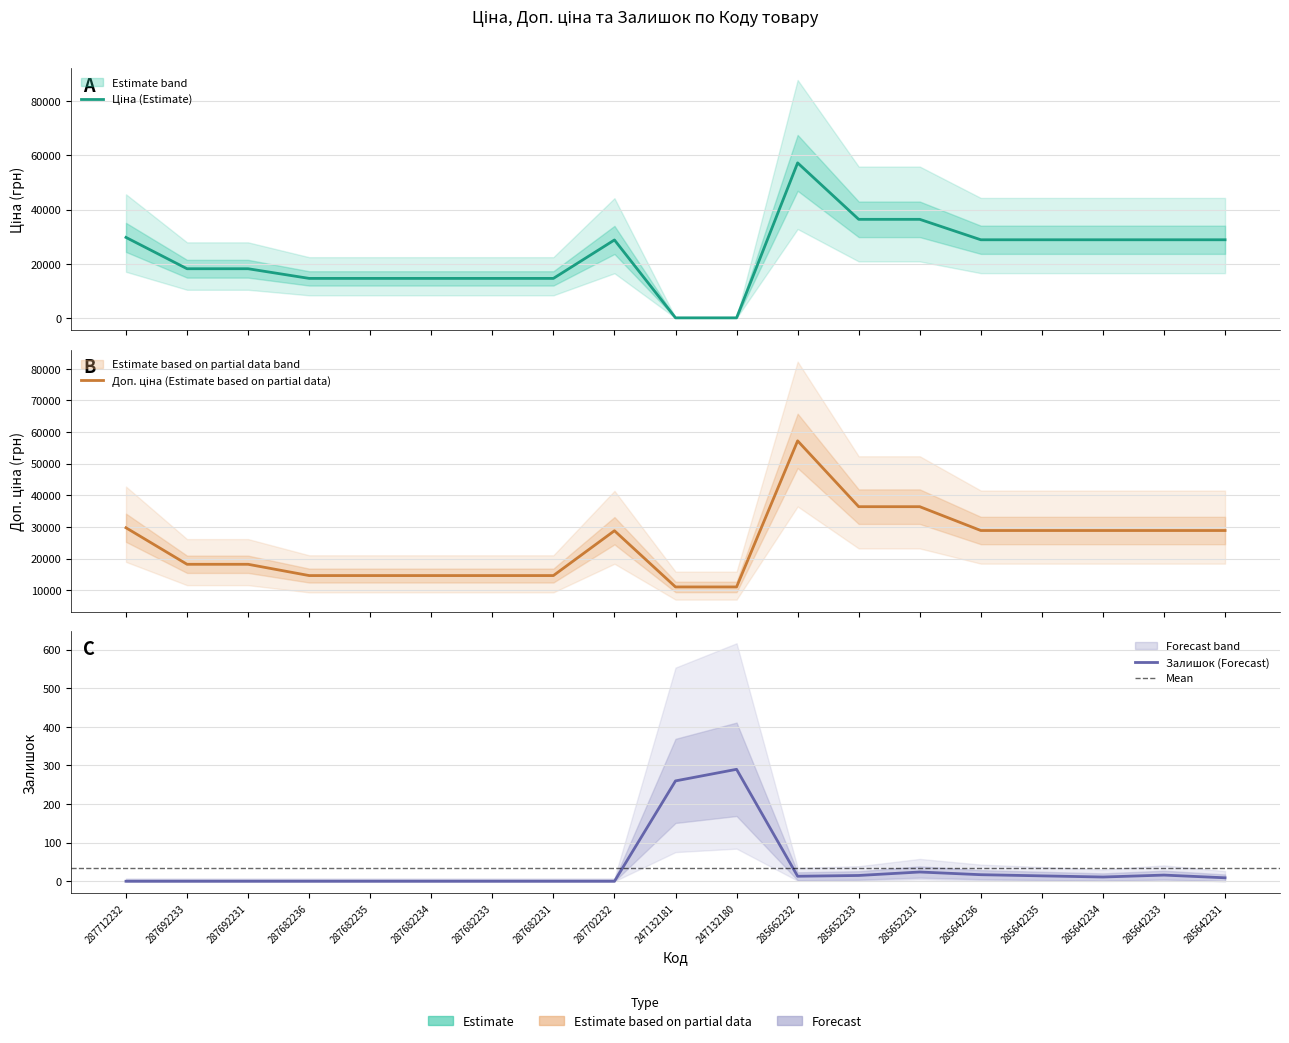

Which series has the largest total across all categories?

Доп. ціна